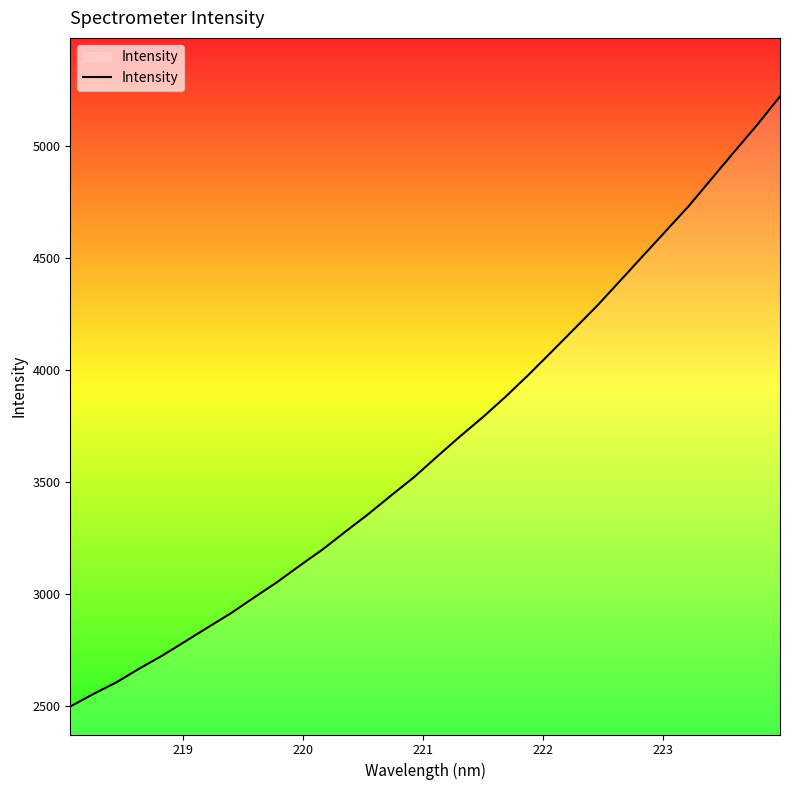

What is the difference between the maximum and minimum values?

2722.6